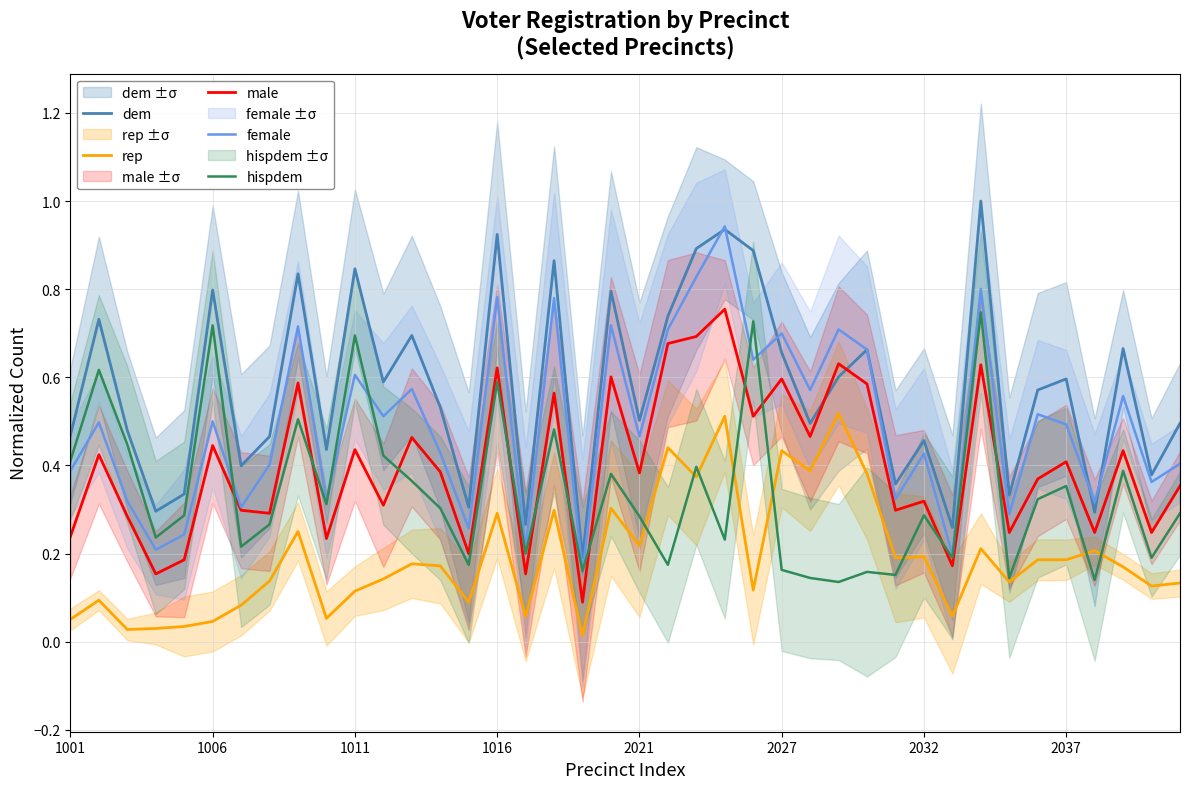

Reading left to right, list all the values displayed in this chart.

dem: 0.5	0.7	0.5	0.3	0.3	0.8	0.4	0.5	0.8	0.4	0.8	0.6	0.7	0.5	0.3	0.9	0.3	0.9	0.2	0.8	0.5	0.7	0.9	0.9	0.9	0.7	0.5	0.6	0.7	0.4	0.5	0.3	1.0	0.3	0.6	0.6	0.3	0.7	0.4	0.5
rep: 0.1	0.1	0.0	0.0	0.0	0.0	0.1	0.1	0.2	0.1	0.1	0.1	0.2	0.2	0.1	0.3	0.1	0.3	0.0	0.3	0.2	0.4	0.4	0.5	0.1	0.4	0.4	0.5	0.4	0.2	0.2	0.1	0.2	0.1	0.2	0.2	0.2	0.2	0.1	0.1
male: 0.2	0.4	0.3	0.2	0.2	0.4	0.3	0.3	0.6	0.2	0.4	0.3	0.5	0.4	0.2	0.6	0.2	0.6	0.1	0.6	0.4	0.7	0.7	0.8	0.5	0.6	0.5	0.6	0.6	0.3	0.3	0.2	0.6	0.2	0.4	0.4	0.2	0.4	0.2	0.4
female: 0.4	0.5	0.3	0.2	0.2	0.5	0.3	0.4	0.7	0.3	0.6	0.5	0.6	0.4	0.3	0.8	0.2	0.8	0.2	0.7	0.5	0.7	0.8	0.9	0.6	0.7	0.6	0.7	0.7	0.3	0.4	0.2	0.8	0.3	0.5	0.5	0.3	0.6	0.4	0.4
hispdem: 0.4	0.6	0.4	0.2	0.3	0.7	0.2	0.3	0.5	0.3	0.7	0.4	0.4	0.3	0.2	0.6	0.2	0.5	0.2	0.4	0.3	0.2	0.4	0.2	0.7	0.2	0.1	0.1	0.2	0.2	0.3	0.2	0.7	0.1	0.3	0.4	0.1	0.4	0.2	0.3